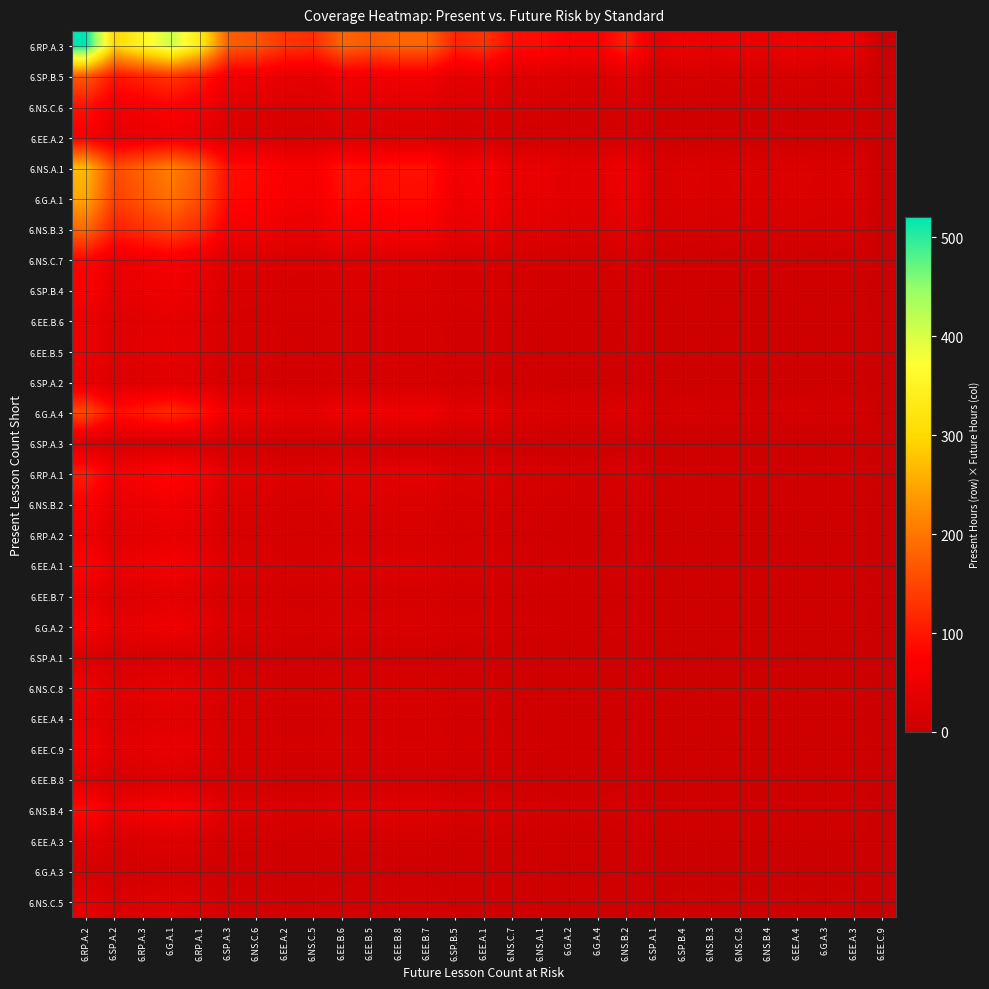

Rank the series at 6.G.A.1 from highest to lowest value.

6.RP.A.3, 6.NS.A.1, 6.G.A.1, 6.NS.B.3, 6.SP.B.5, 6.G.A.4, 6.RP.A.1, 6.NS.C.6, 6.NS.B.4, 6.NS.C.7, 6.EE.A.1, 6.NS.B.2, 6.SP.B.4, 6.G.A.2, 6.EE.A.2, 6.EE.C.9, 6.NS.C.8, 6.RP.A.2, 6.EE.B.5, 6.EE.B.6, 6.EE.B.7, 6.EE.A.4, 6.SP.A.2, 6.NS.C.5, 6.EE.A.3, 6.EE.B.8, 6.SP.A.1, 6.SP.A.3, 6.G.A.3